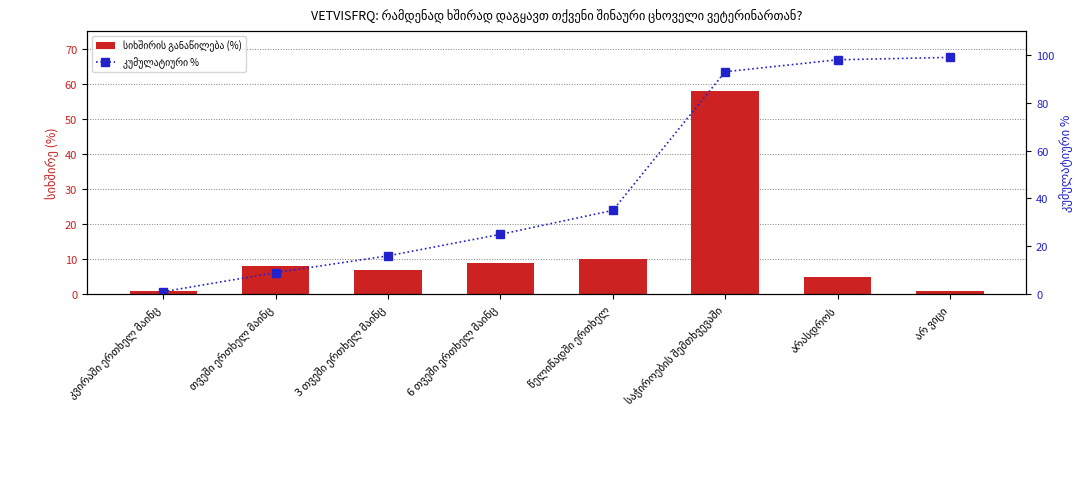

Which series has the largest total across all categories?

კუმულატიური %